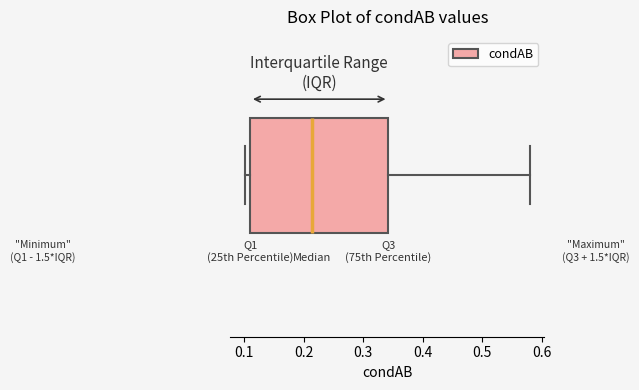

Transcribe this box plot: give where the median line is, the range the box spans, and where the two whiskers end, as read against the x-axis. The values are not printed on the chart, so give them approximately, as read against the axis.

median 0.21, box 0.11 to 0.34, whiskers 0.10 to 0.58